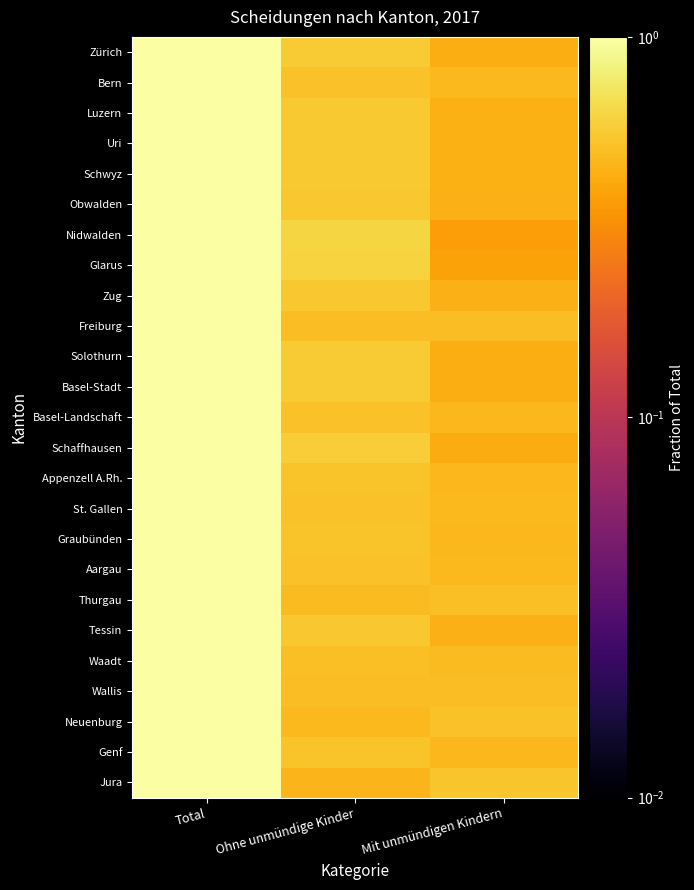

Which series changed the most between Ohne unmündige Kinder and Mit unmündigen Kindern?

Nidwalden